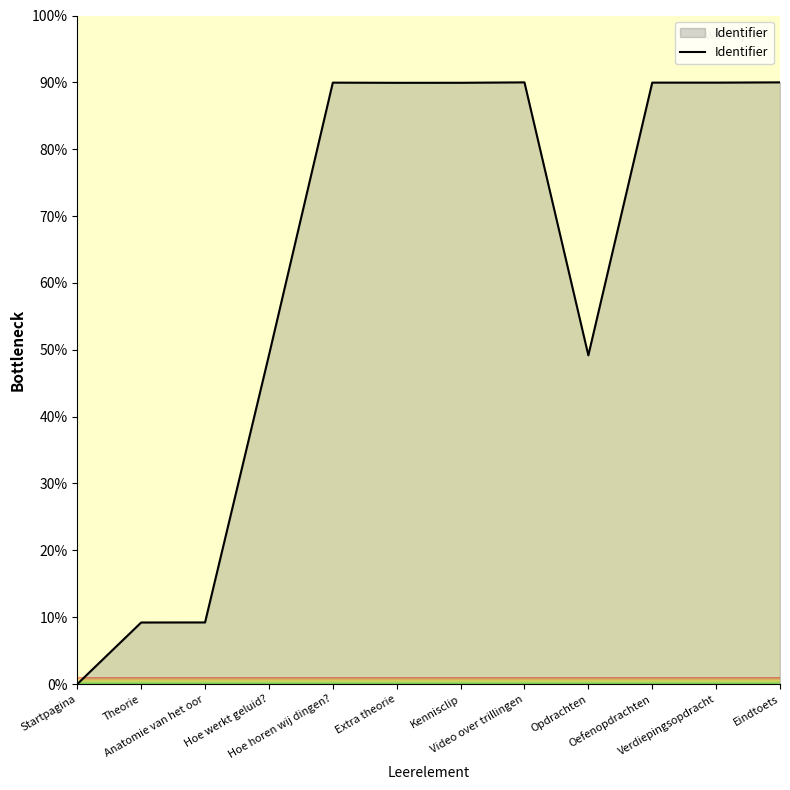

What is the sum of all values?

746.5